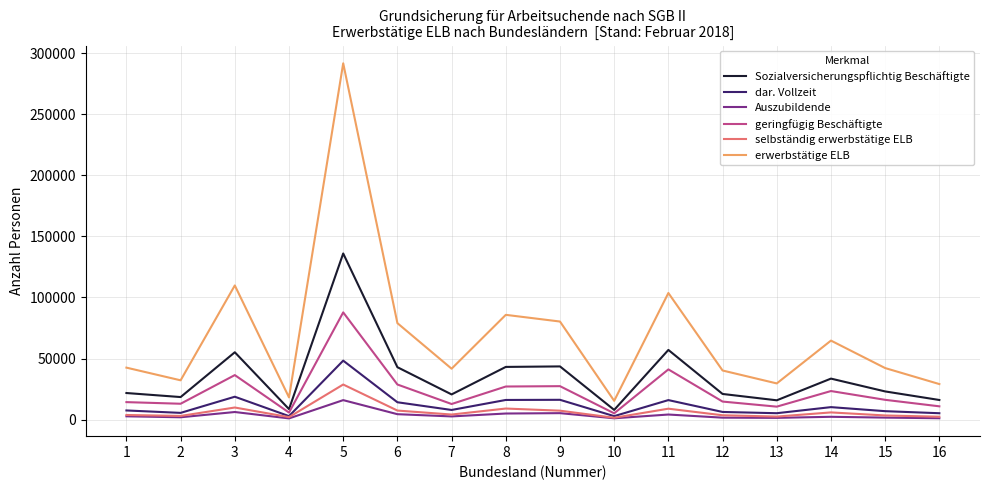

True or false: erwerbstätige ELB and Sozialversicherungspflichtig Beschäftigte cross at least once.

False